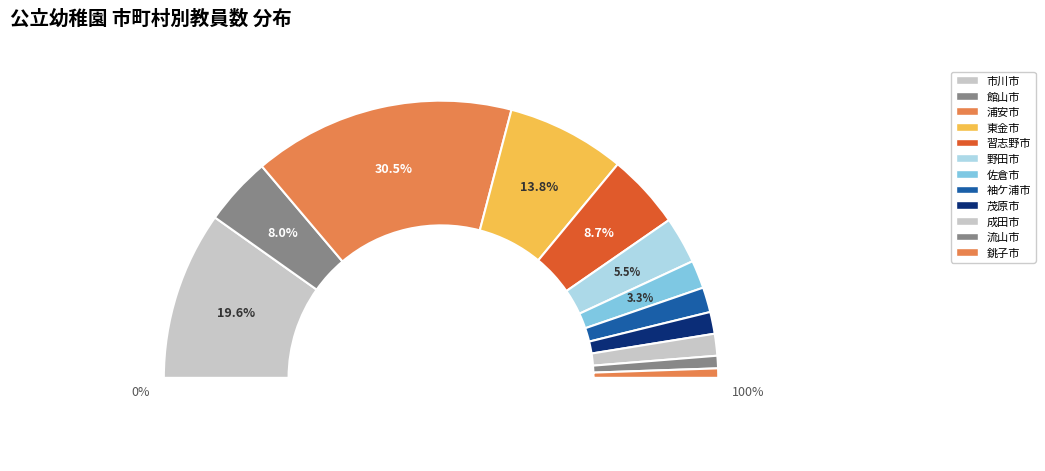

To the nearest percent, what is the difference between the 浦安市 and 東金市 slice percentages?

17%